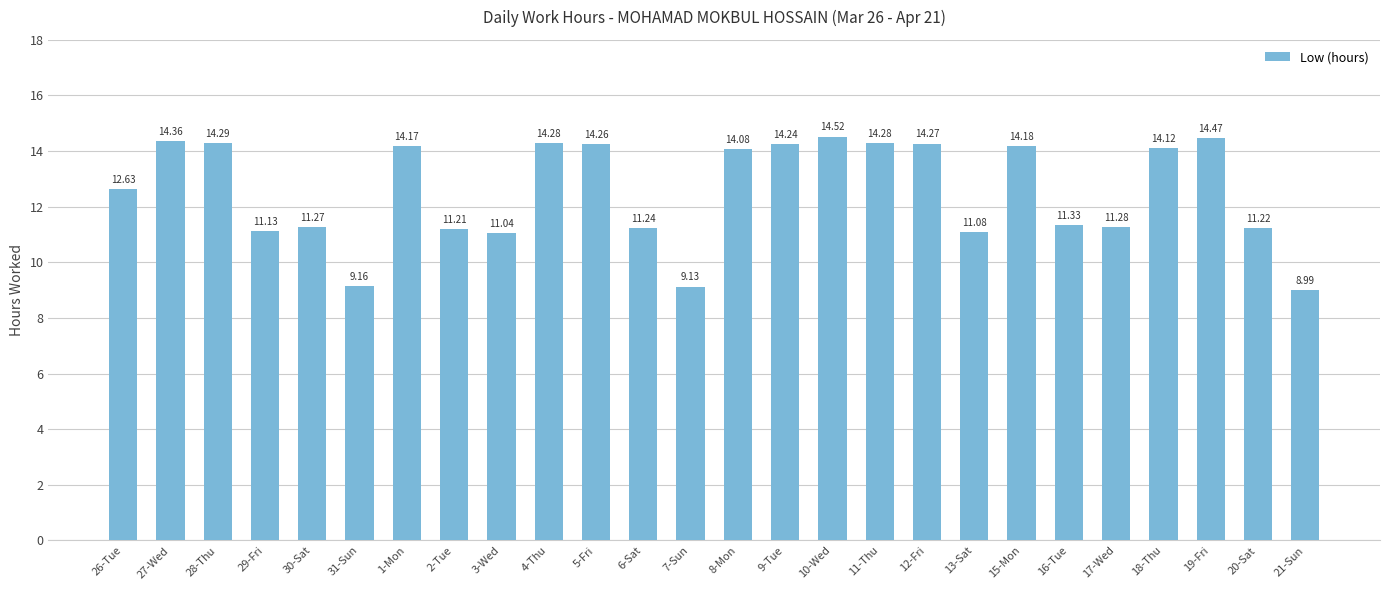

Reading left to right, extract all data points from this chart.

26-Tue=12.6	27-Wed=14.4	28-Thu=14.3	29-Fri=11.1	30-Sat=11.3	31-Sun=9.2	1-Mon=14.2	2-Tue=11.2	3-Wed=11.0	4-Thu=14.3	5-Fri=14.3	6-Sat=11.2	7-Sun=9.1	8-Mon=14.1	9-Tue=14.2	10-Wed=14.5	11-Thu=14.3	12-Fri=14.3	13-Sat=11.1	15-Mon=14.2	16-Tue=11.3	17-Wed=11.3	18-Thu=14.1	19-Fri=14.5	20-Sat=11.2	21-Sun=9.0